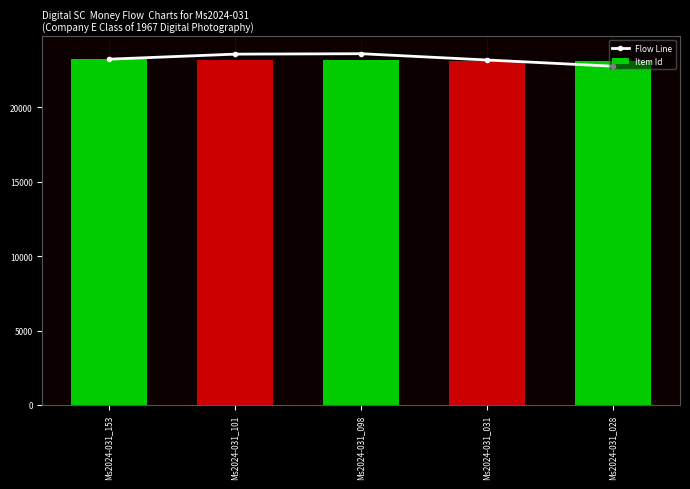

What is the difference between the highest and lowest values at Ms2024-031_031?

65.3